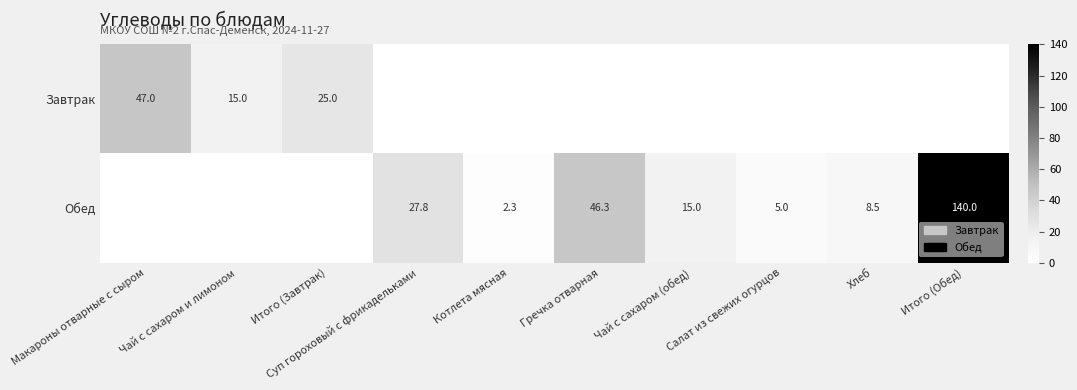

At which category is the sum across all series the highest?

Итого (Обед)